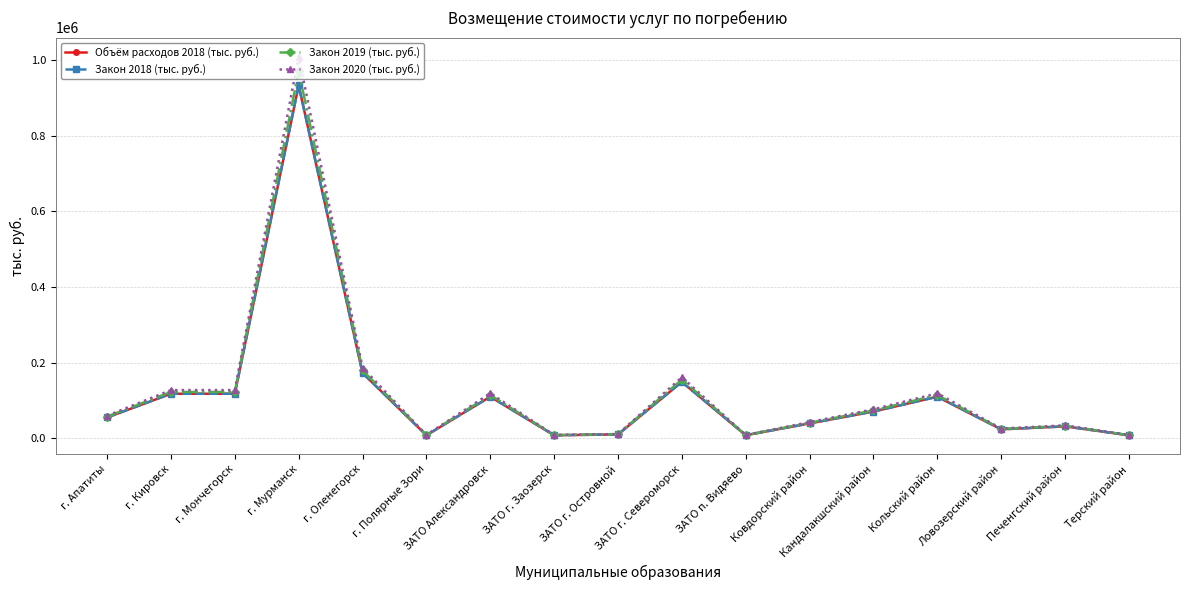

Read the Закон 2019 (тыс. руб.) value at ЗАТО г. Островной.

10600.0